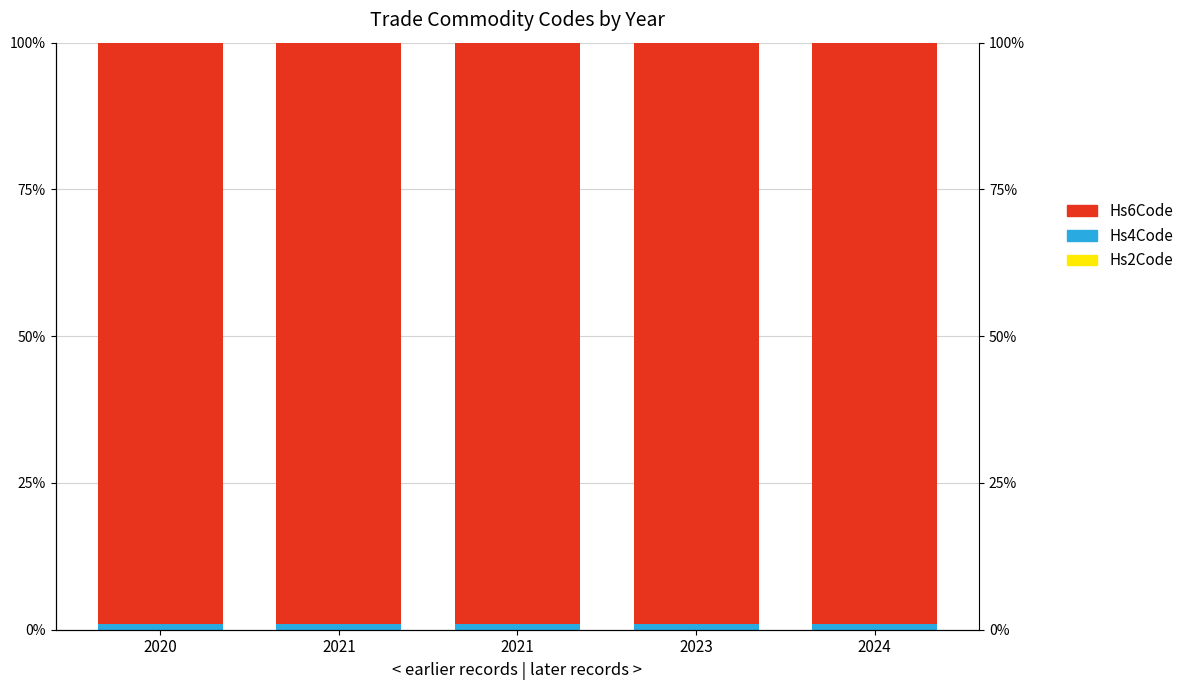

What are all the series names shown in the legend?

Hs2Code, Hs4Code, Hs6Code